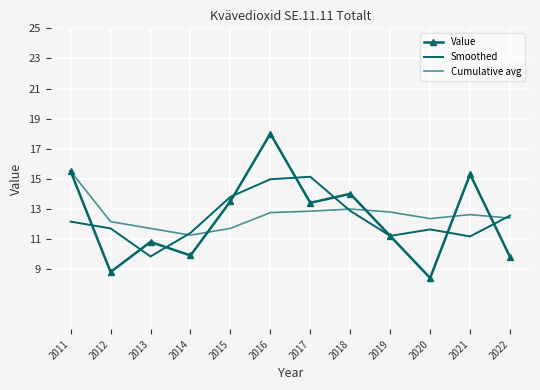

The Value series shows 18.0 at 2016. True or false?

True